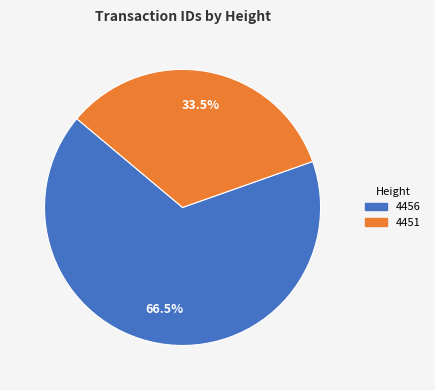

Which slice represents more than half of the pie?

4456